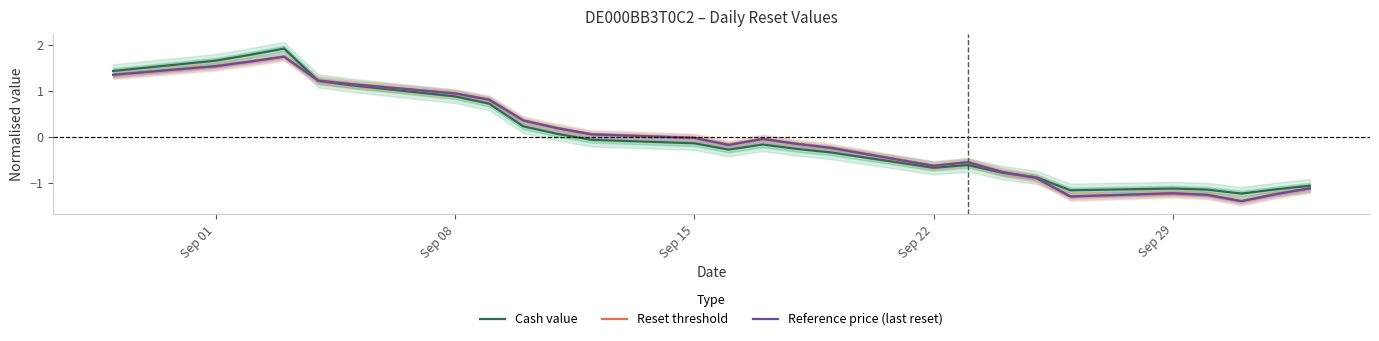

What is the minimum value for Reference price (last reset)?

-1.4